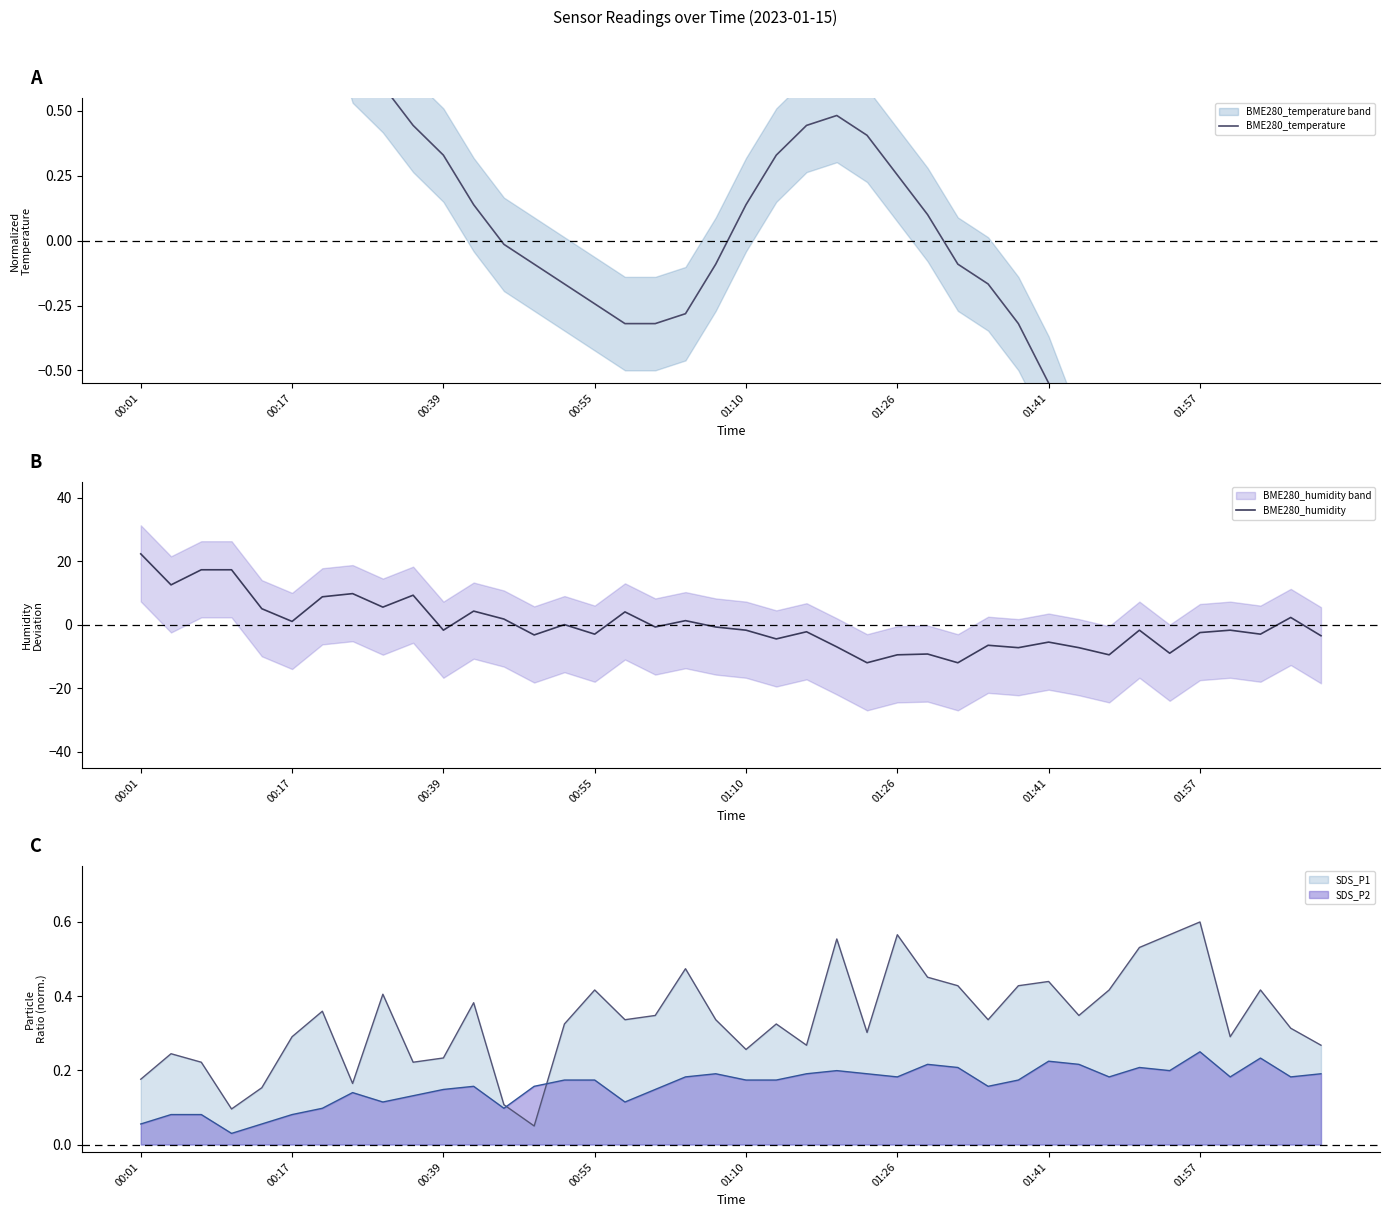

What is the spread (max minus min) of values at 14?

0.2